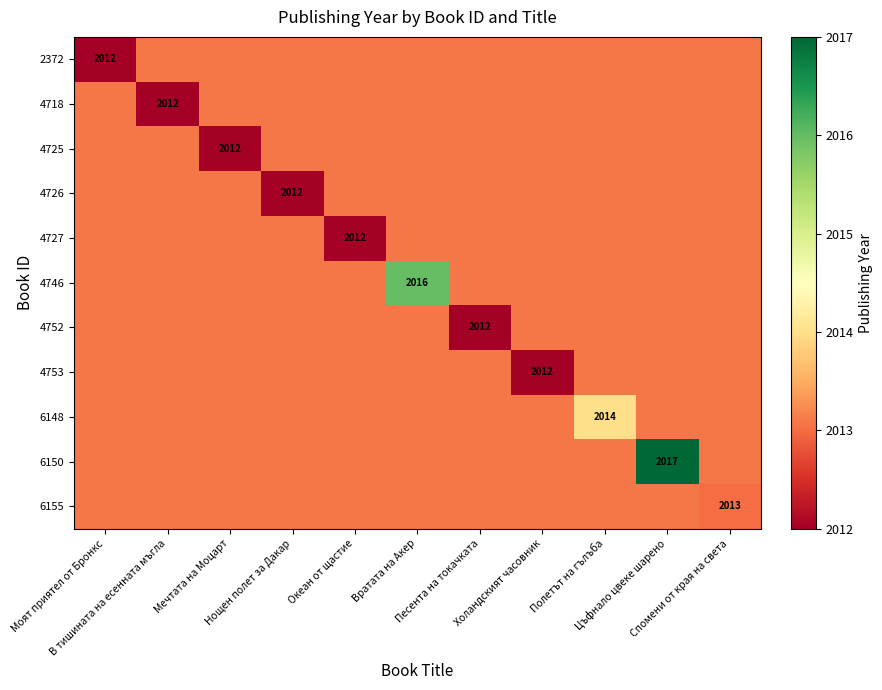

Count the number of categories in the chart.

11